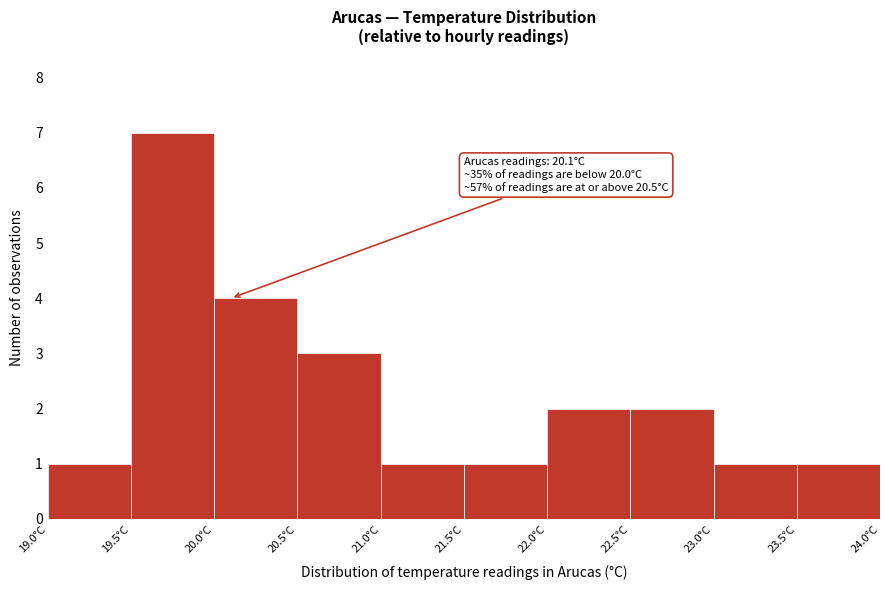

Over which range of the x-axis is the bar tallest?

19.5 to 20.0